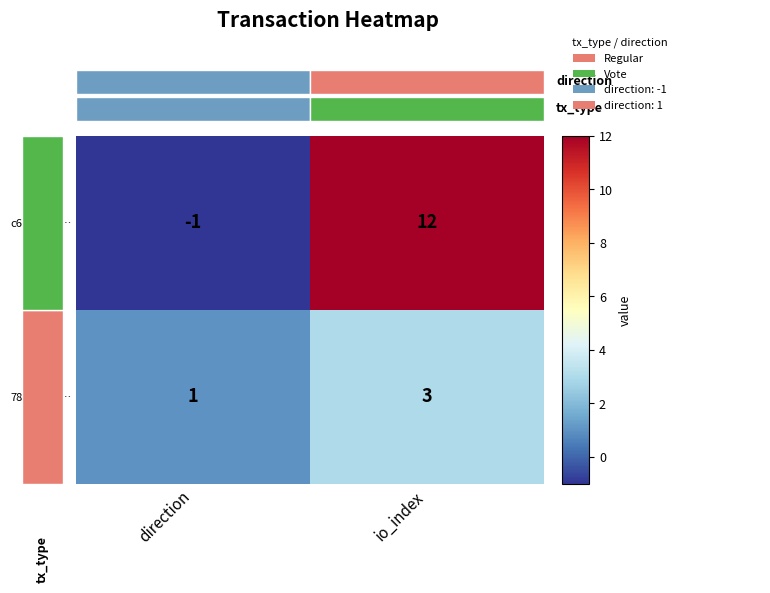

What is the greatest value displayed?

12